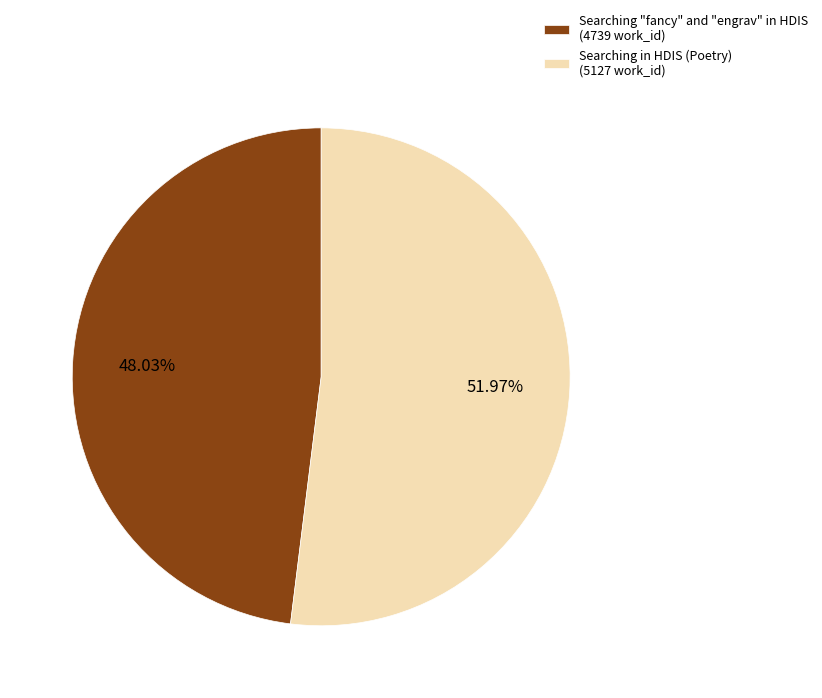

Combined, what portion of the pie is Searching "fancy" and "engrav" in HDIS and Searching in HDIS (Poetry)?

100.0%